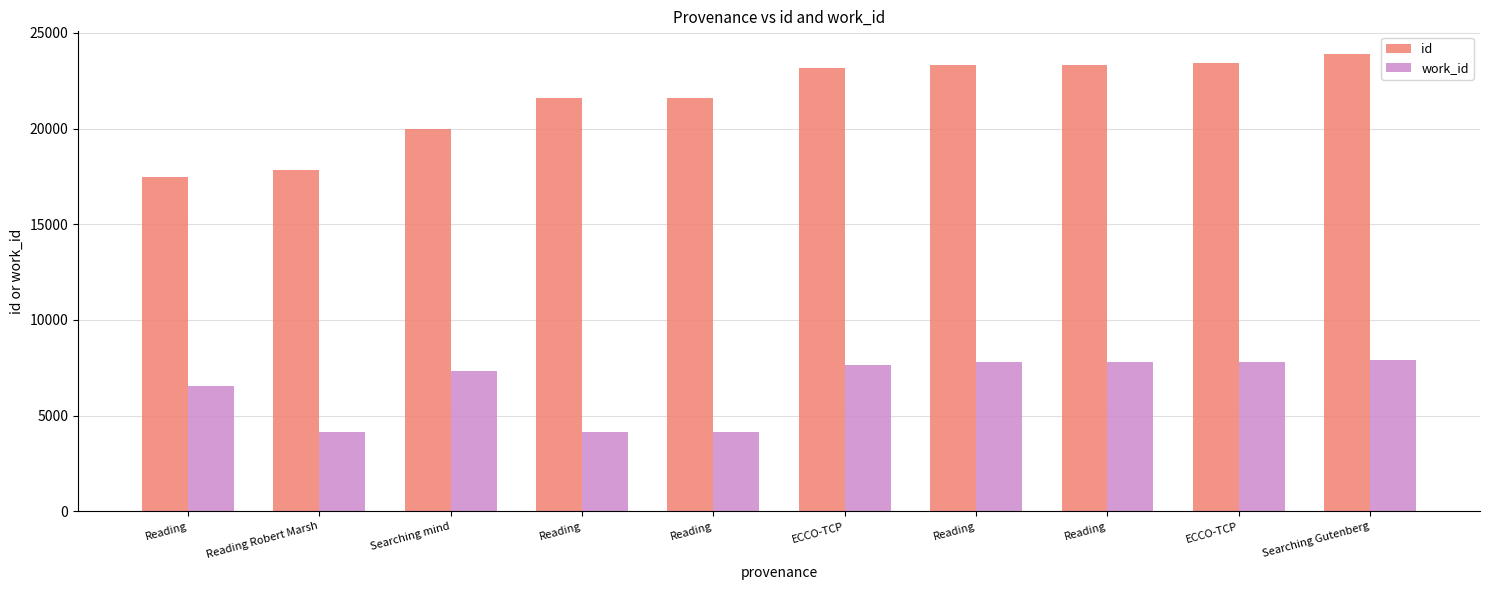

Count the number of categories in the chart.

10